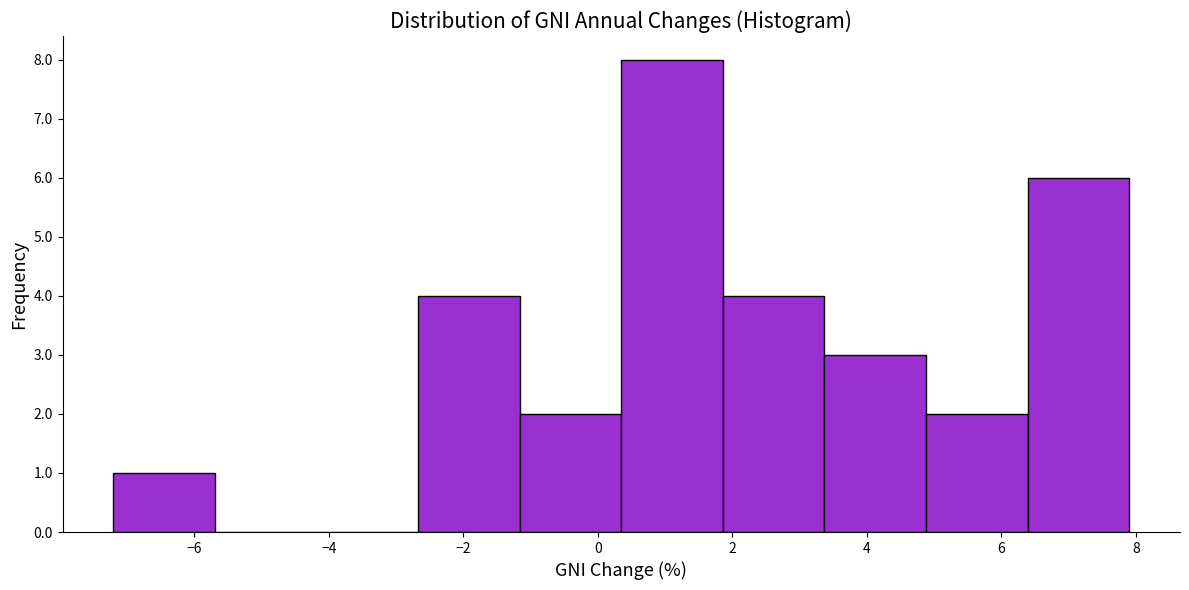

Reading left to right, list every bar in this chart as the range it spans on the x-axis followed by its height. Neither the bar edges nor the heights are printed on the chart, so give them approximately, as read against the axes.

-7.2 to -5.6: 1
-5.6 to -4.2: 0
-4.2 to -2.6: 0
-2.6 to -1.2: 4
-1.2 to 0.4: 2
0.4 to 1.8: 8
1.8 to 3.4: 4
3.4 to 4.8: 3
4.8 to 6.4: 2
6.4 to 8.0: 6